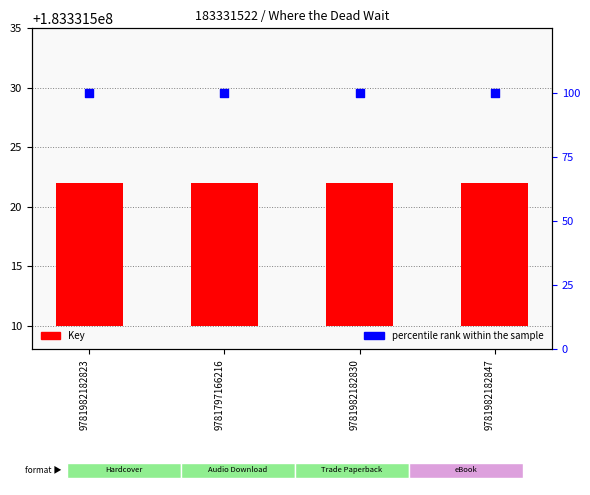

At how many categories does at least one series exceed 96?

4